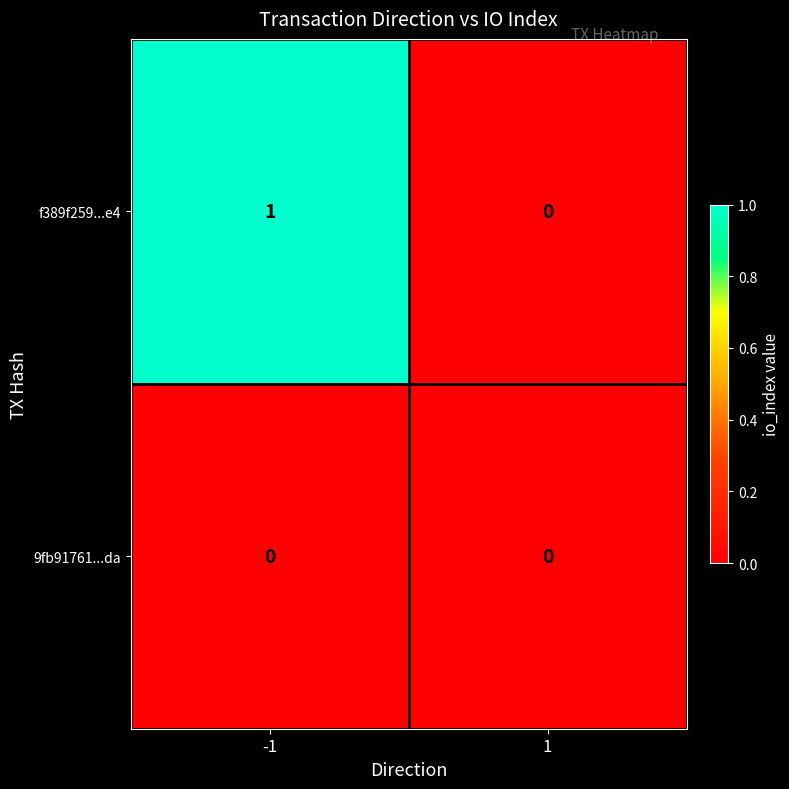

Which series changed the most between -1 and 1?

f389f259...e4